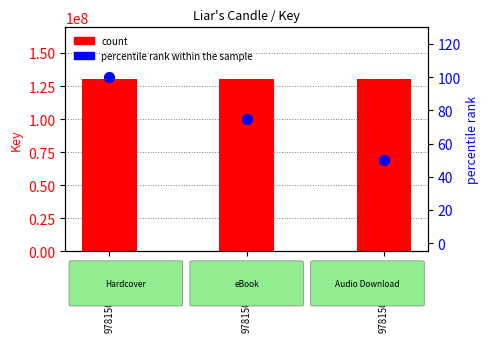

What are all the series names shown in the legend?

count, percentile rank within the sample